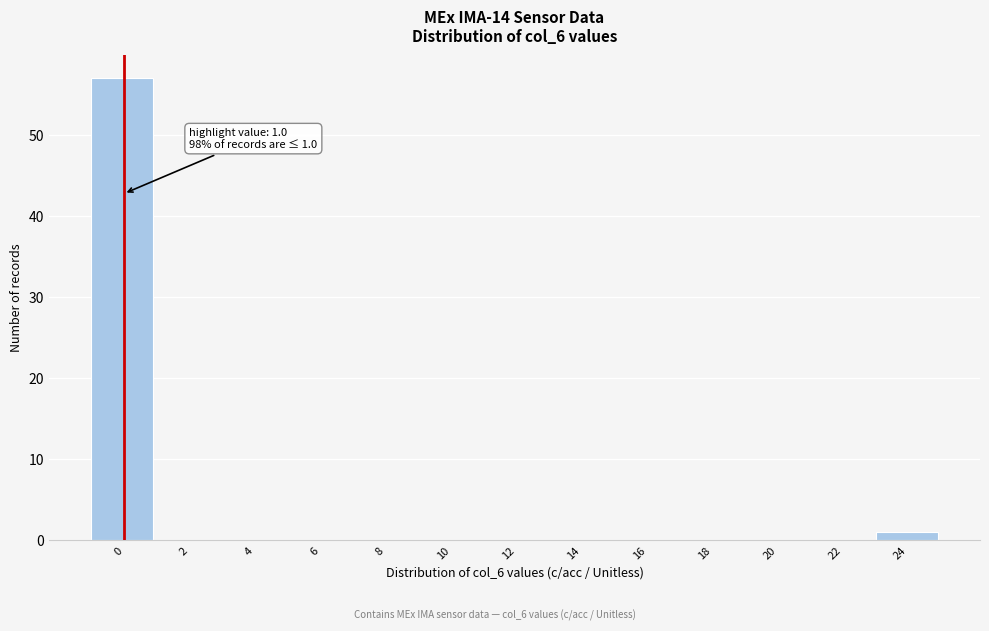

Reading left to right, what are all the values shown in this chart?

0=57	2=0	4=0	6=0	8=0	10=0	12=0	14=0	16=0	18=0	20=0	22=0	24=1